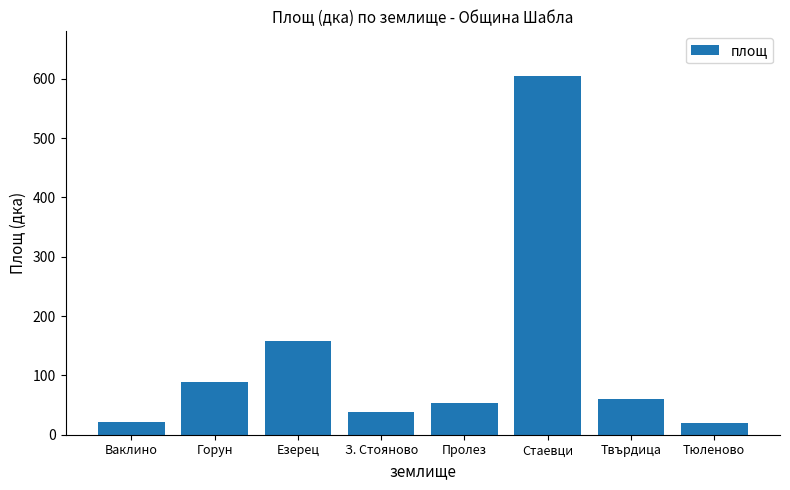

Read the value at Тюленово.

20.0